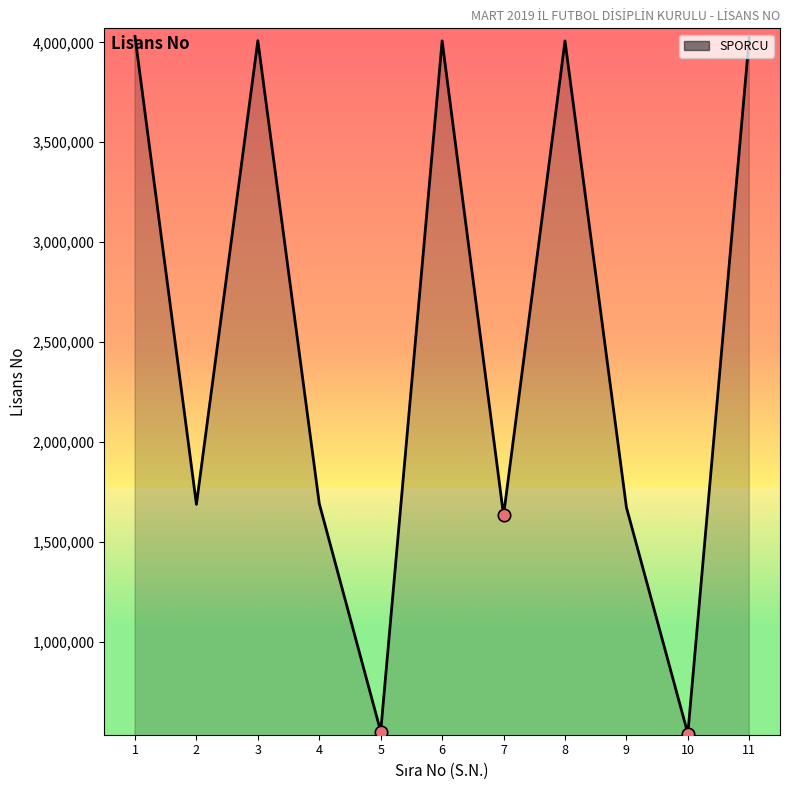

What is the ratio of the value at 1 to the value at 7?

2.5